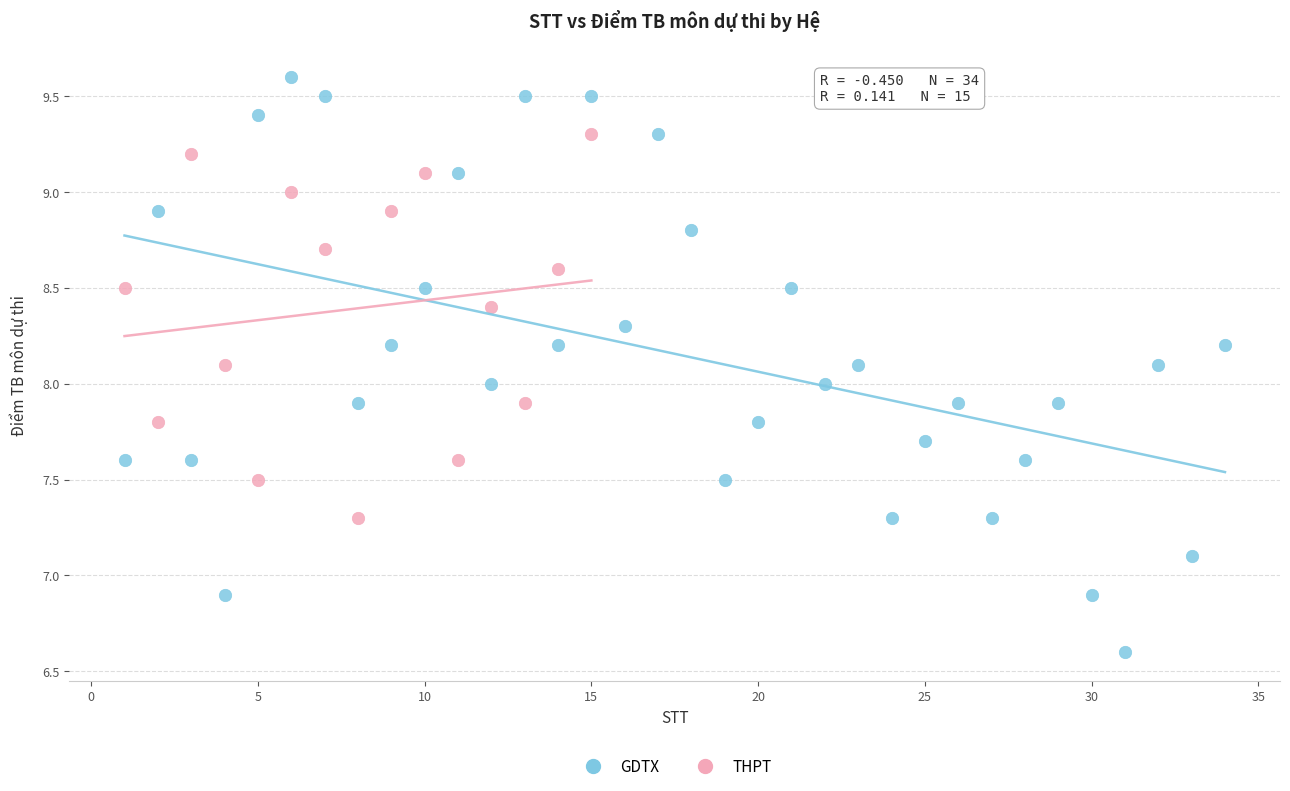

Which series contains the lowest Y value?

GDTX